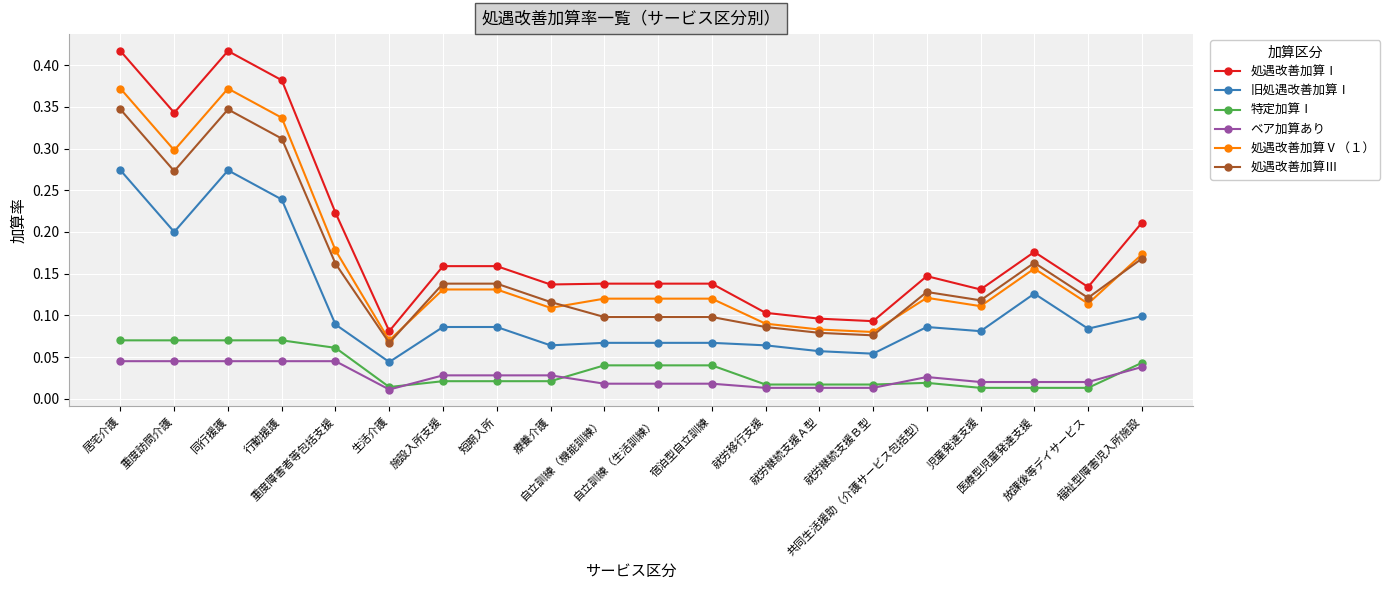

What is the sum of all 処遇改善加算Ⅰ values?

3.8